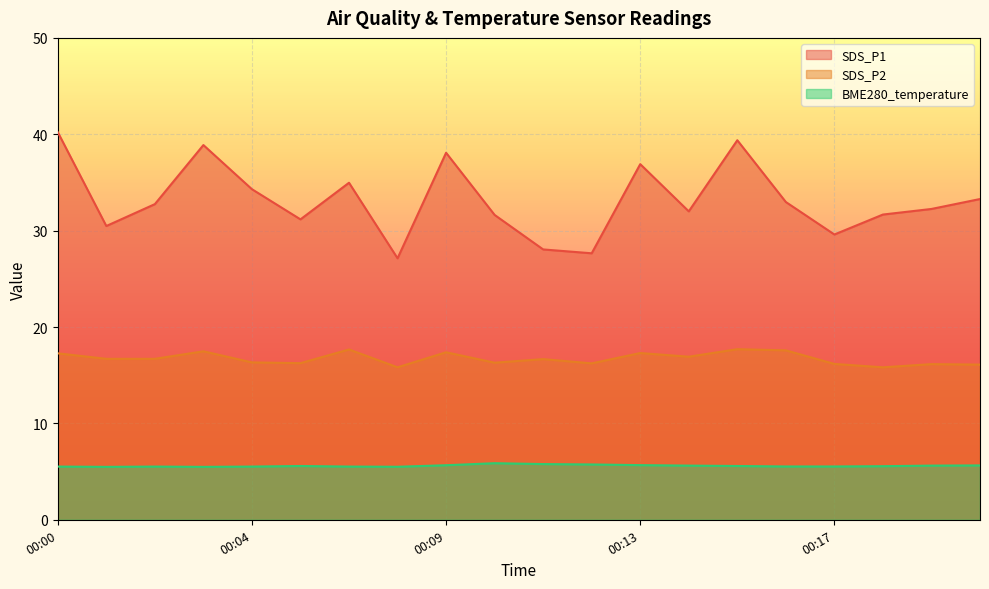

Does the chart display data point markers on the line(s)?

No